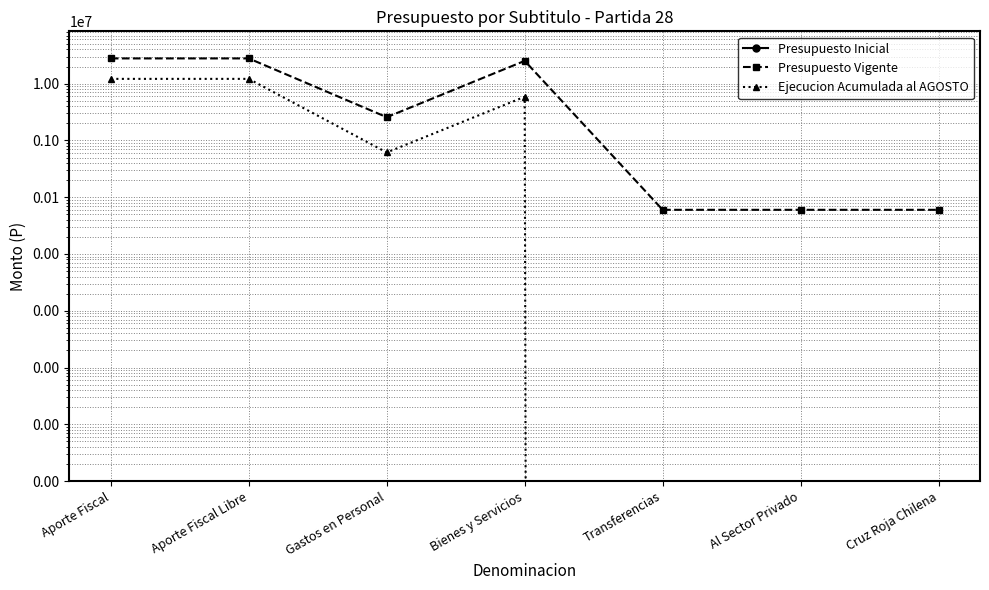

What is the total value across all series at Gastos en Personal?

3182290